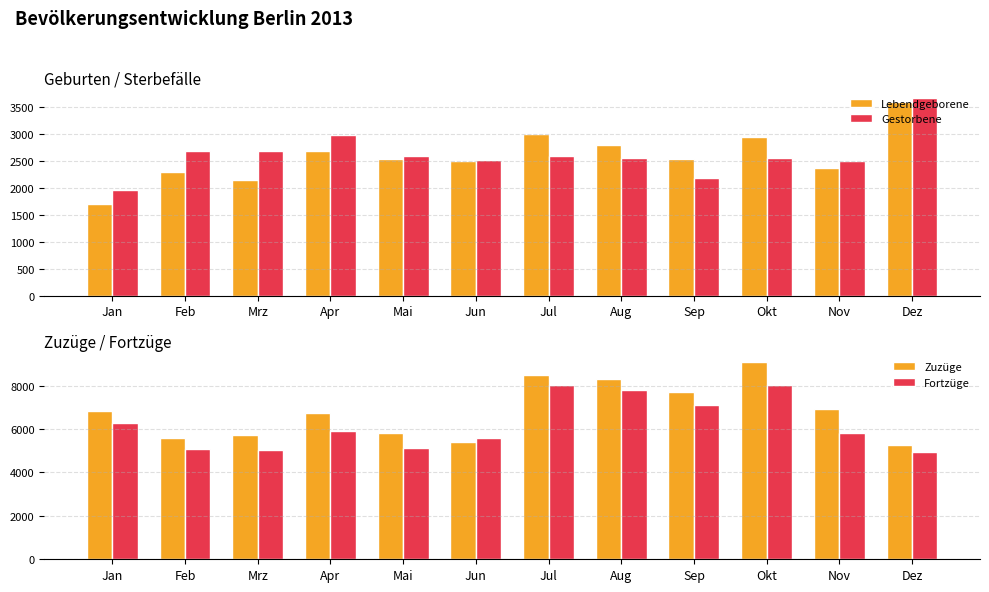

Is the value of Fortzüge at Apr greater than the value of Zuzüge at Okt?

No